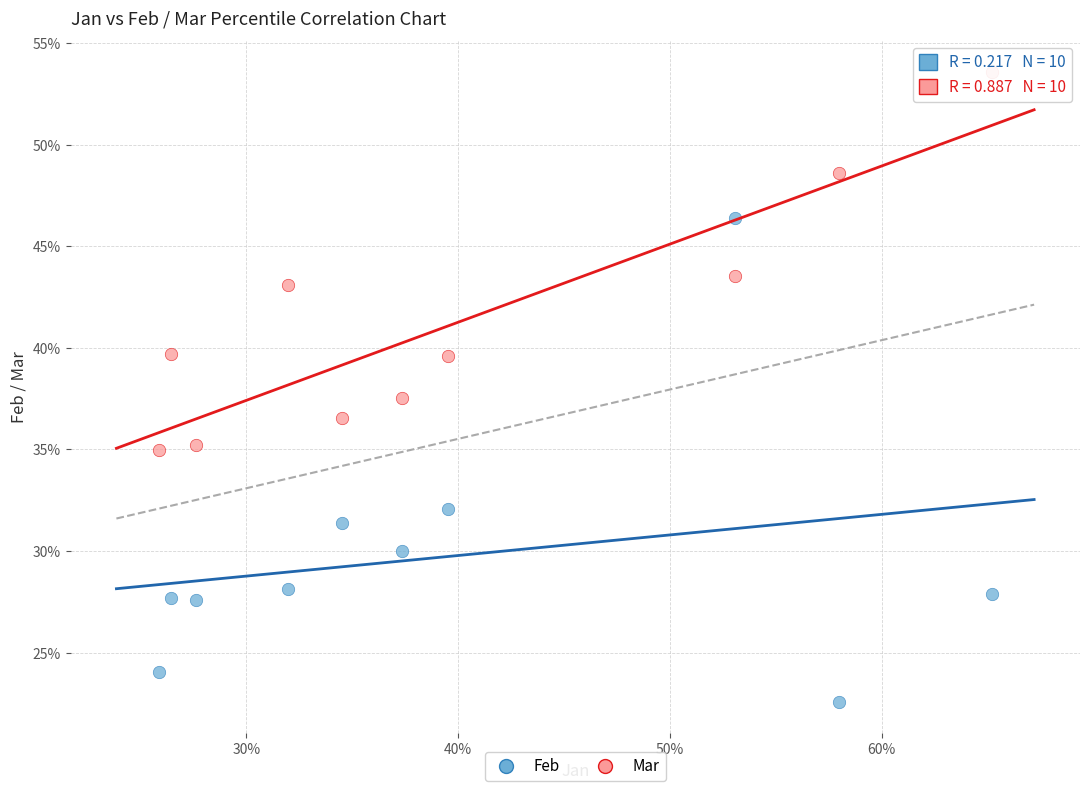

Which series contains the highest Y value?

Mar